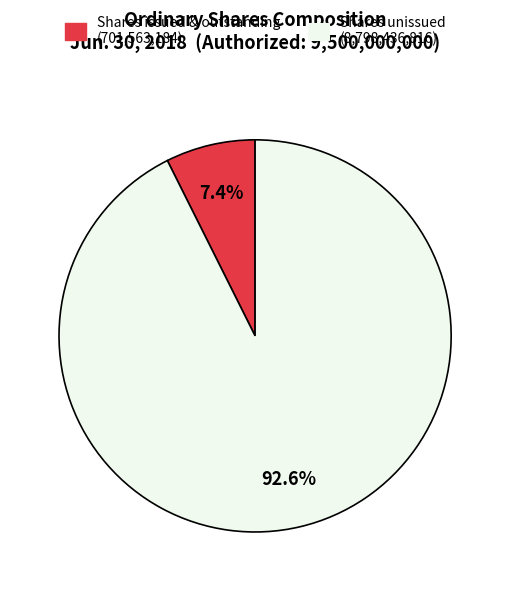

Does any single category account for the majority?

Yes